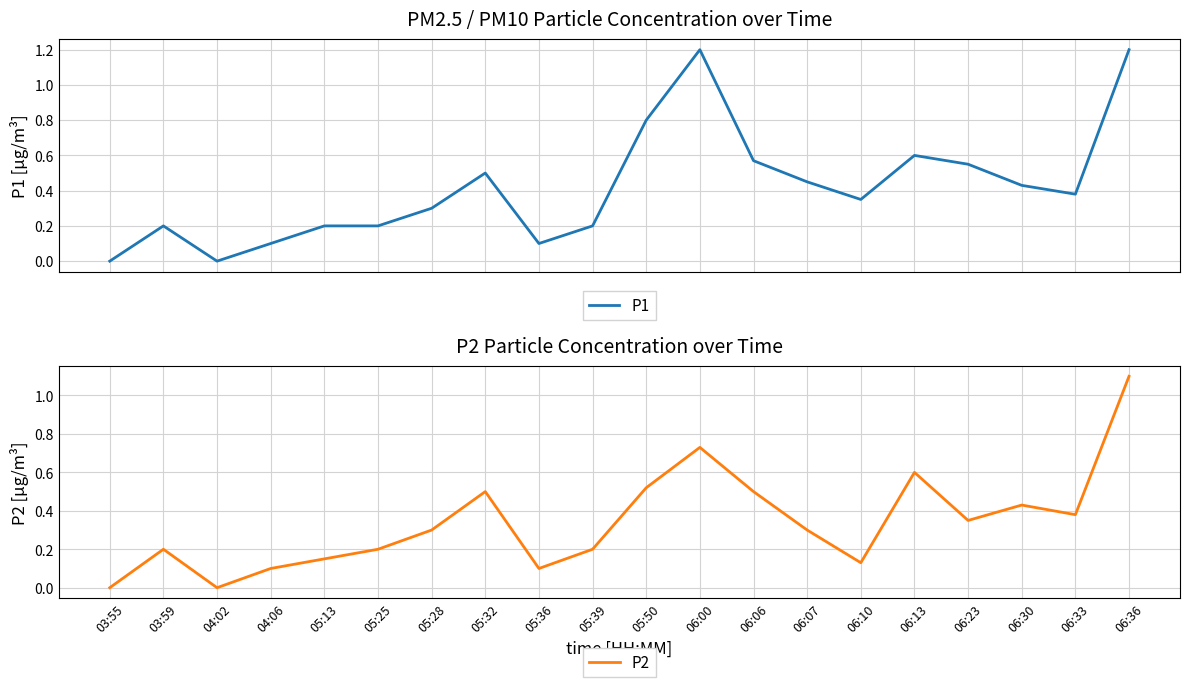

At which label is P2 closest to 0?

03:55